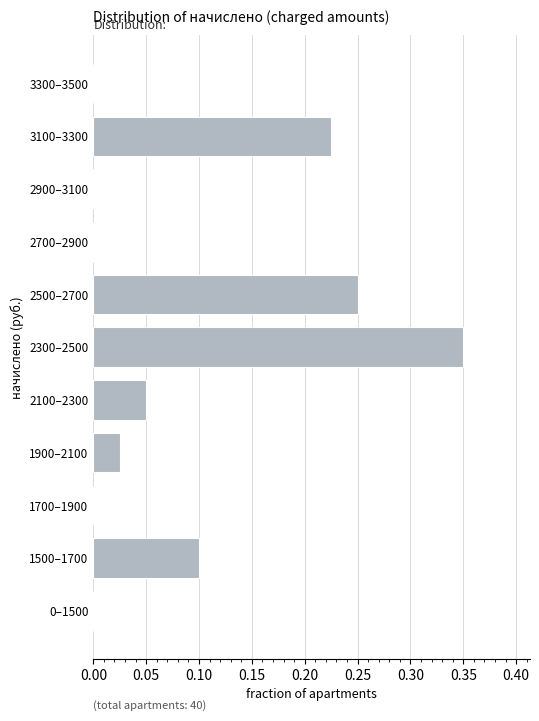

The chart shows a value of 0.1 at 2100–2300. True or false?

True